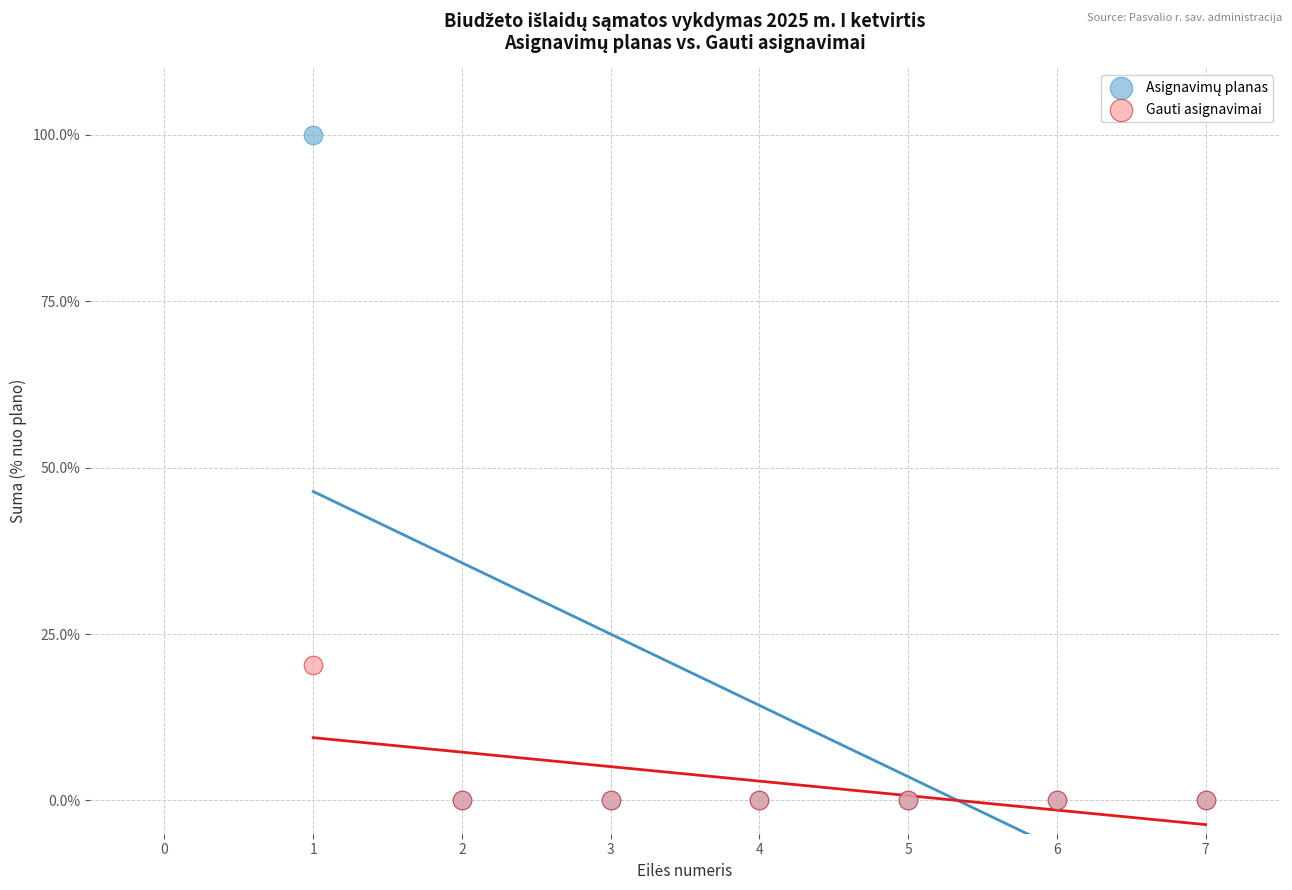

Across all series, what Y value is closest to 50?

20.3